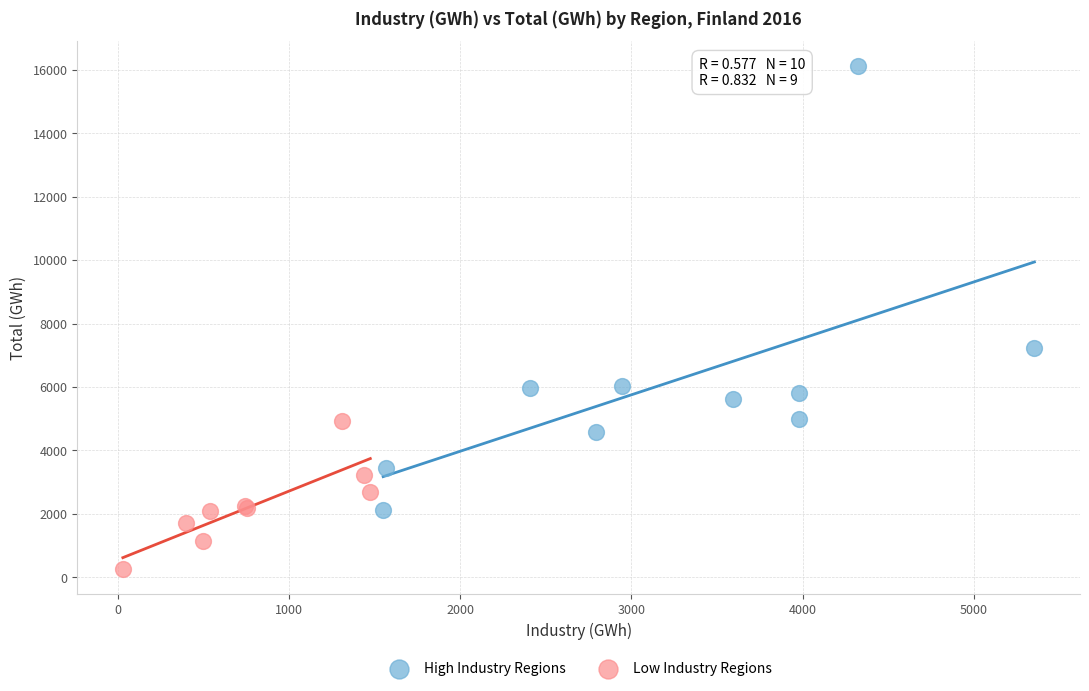

Which series reaches the minimum Y coordinate?

Low Industry Regions